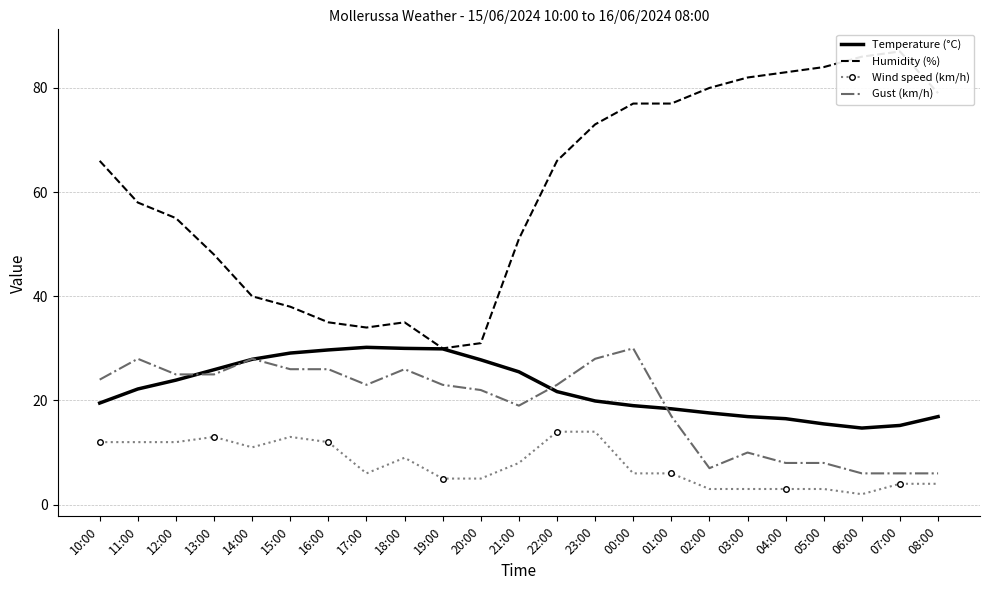

Is the value of Temperature (°C) at 00:00 greater than the value of Humidity (%) at 12:00?

No